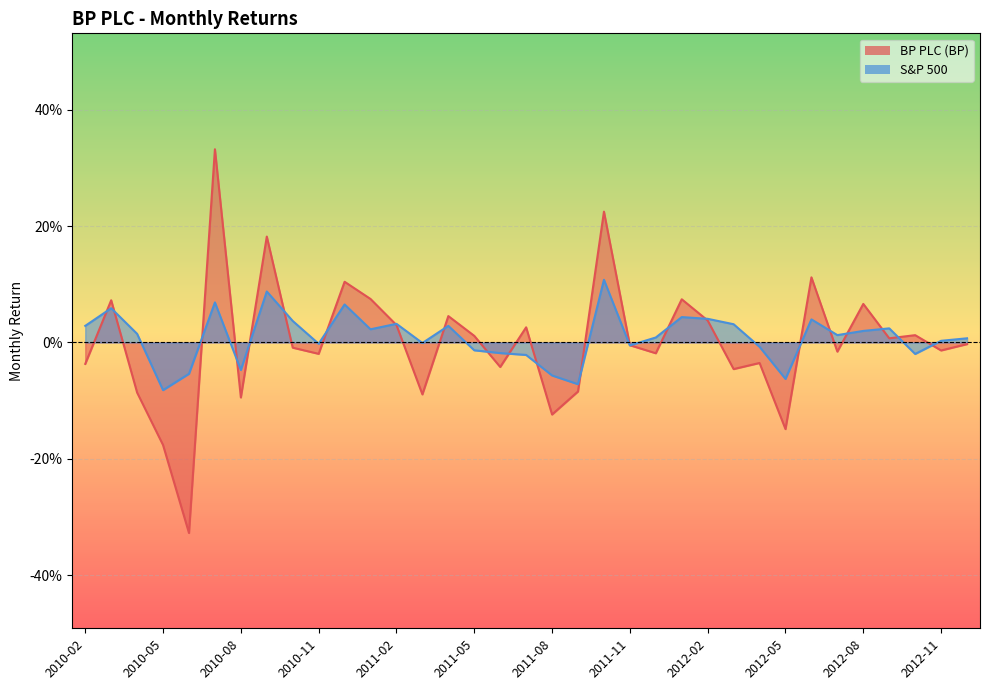

Is it true that BP PLC (BP) equals -0.1 at 2010-05?

False